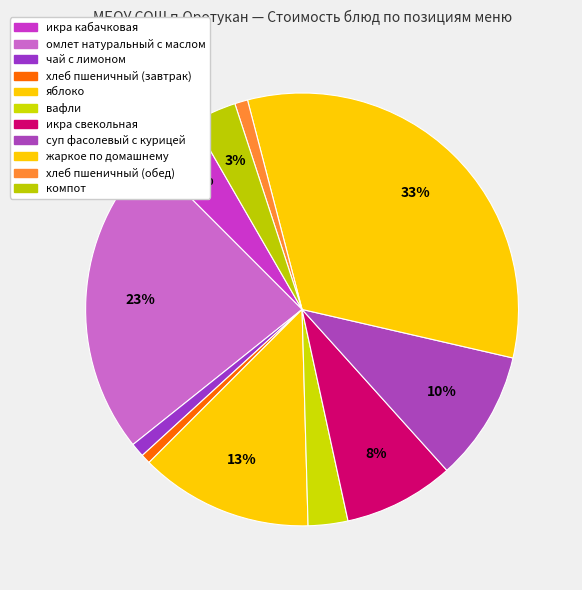

How many segments does this pie chart have?

11